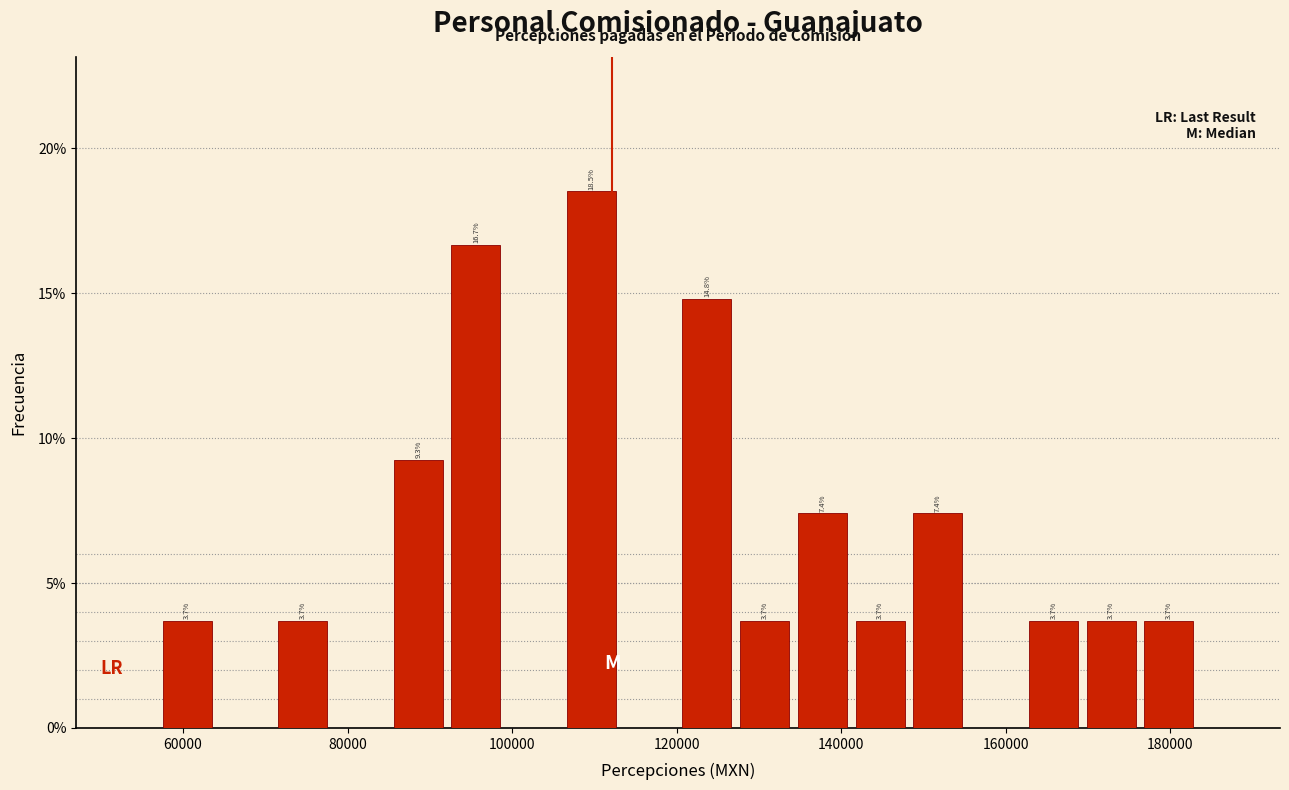

Around what value on the x-axis is the tallest bar? Give the approximate position of its centre, as read against the axis.

110000